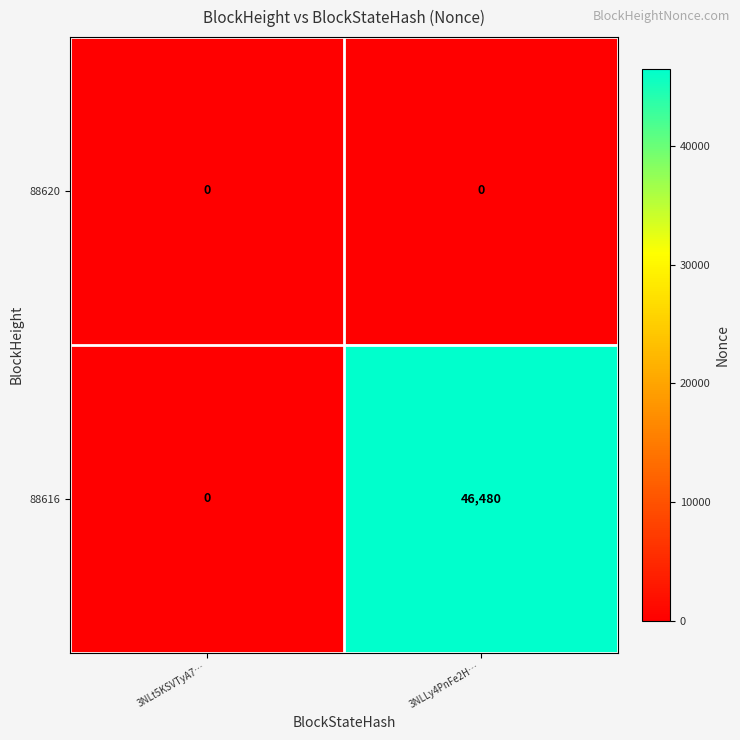

Which series changed the most between 3NLt5KSVTyA7… and 3NLLy4PnFe2H…?

88616